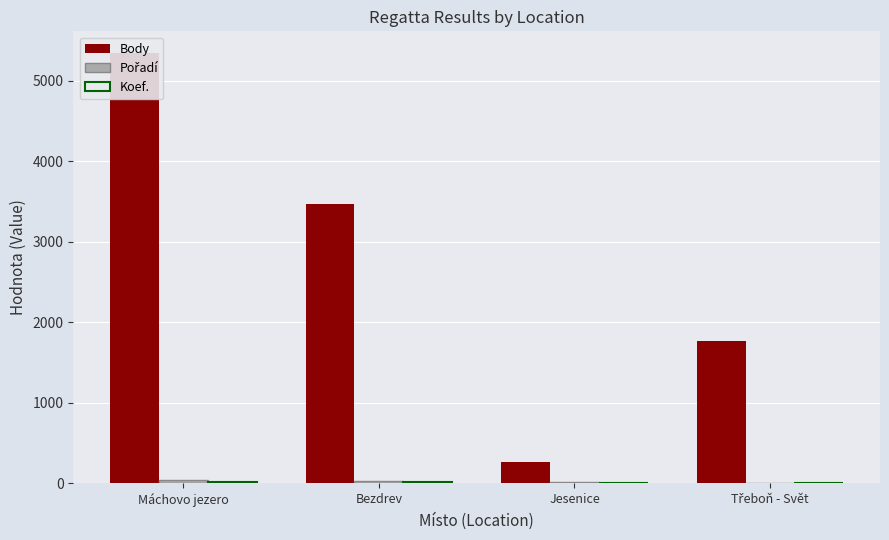

How many bars are there in each group?

3